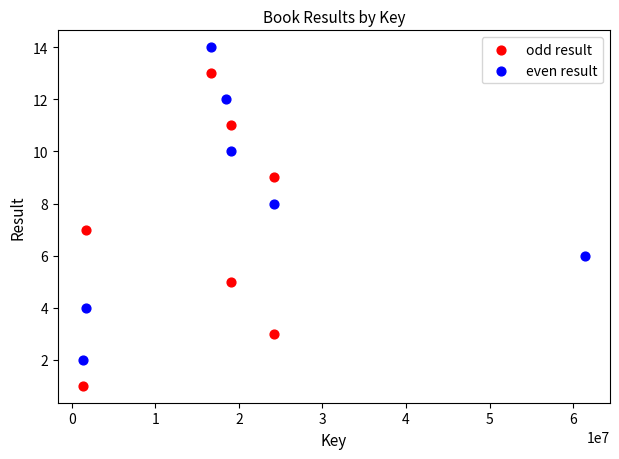

Which series reaches the minimum Y coordinate?

odd result